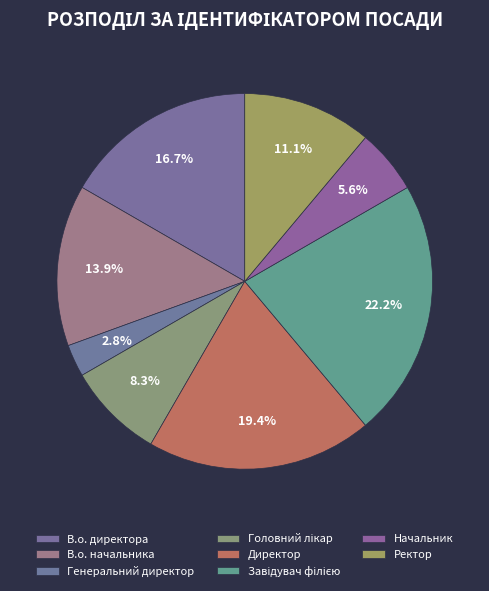

Between Начальник and Директор, which is larger?

Директор